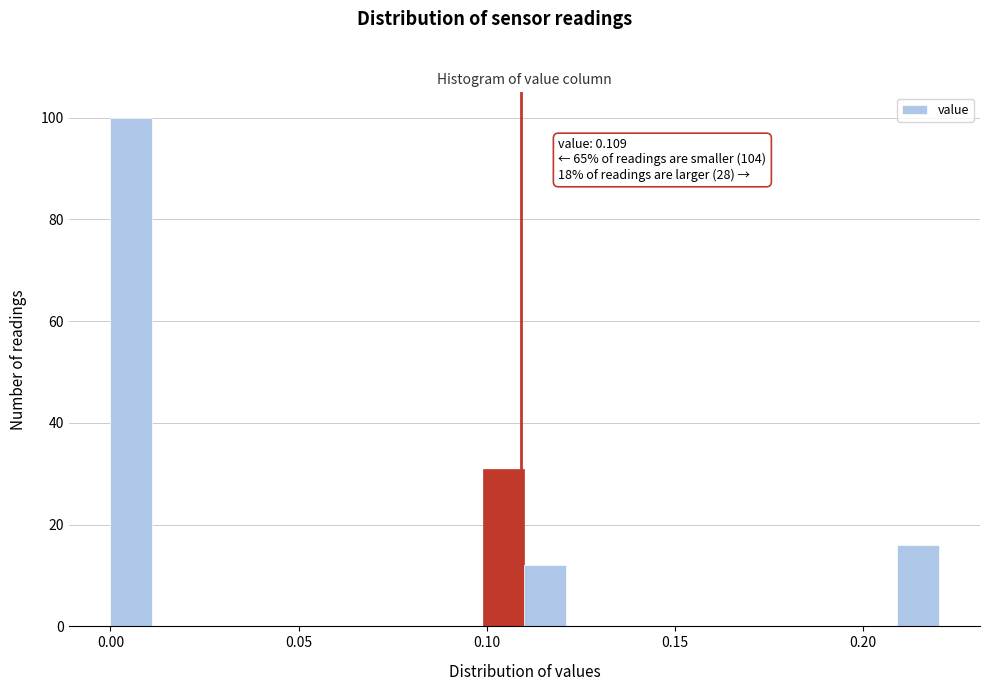

Read against the x-axis, roughly where is the centre of the tallest bar?

0.005